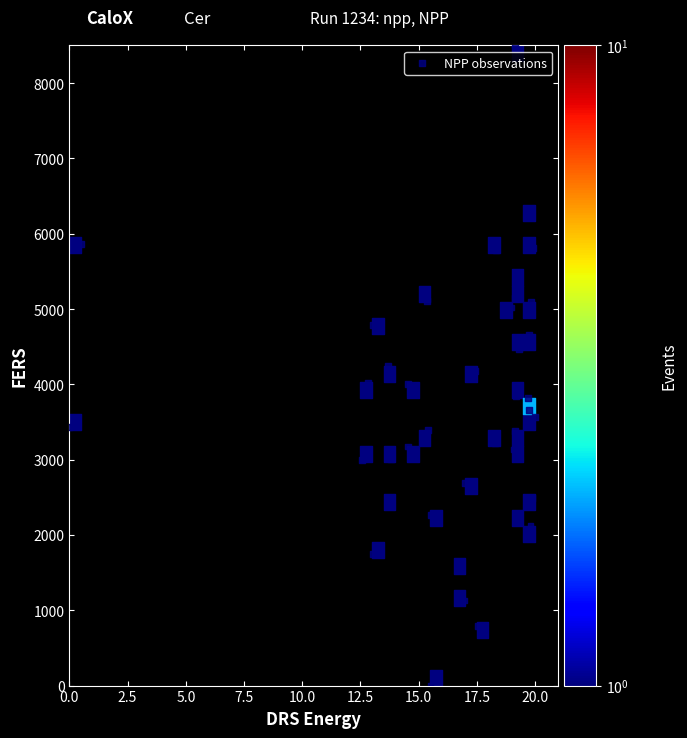

What is the range of Y values (max minus min)?

8500.0